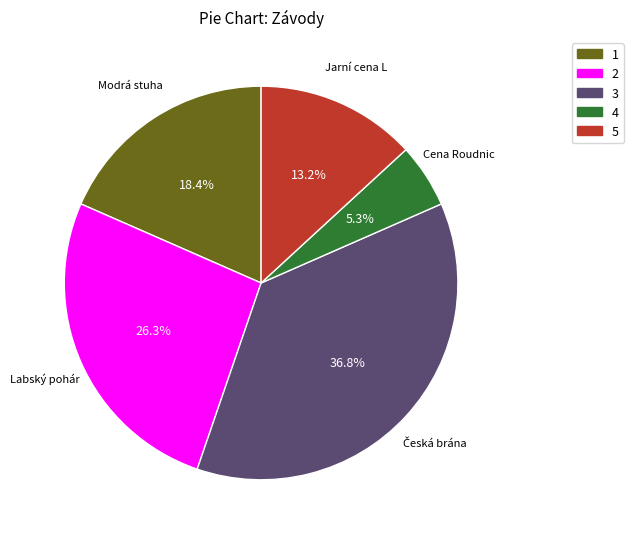

Does any single category account for the majority?

No